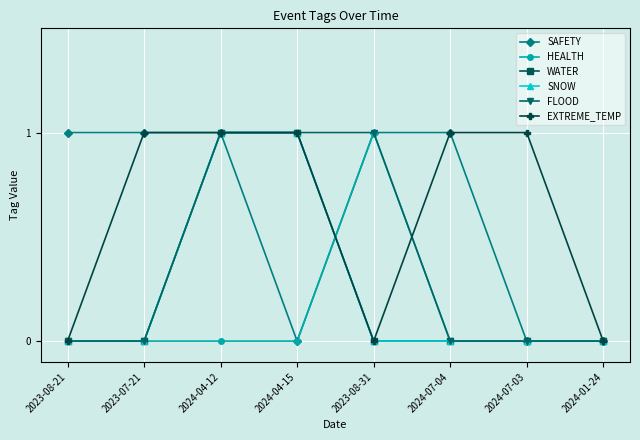

Which series has the largest total across all categories?

SAFETY